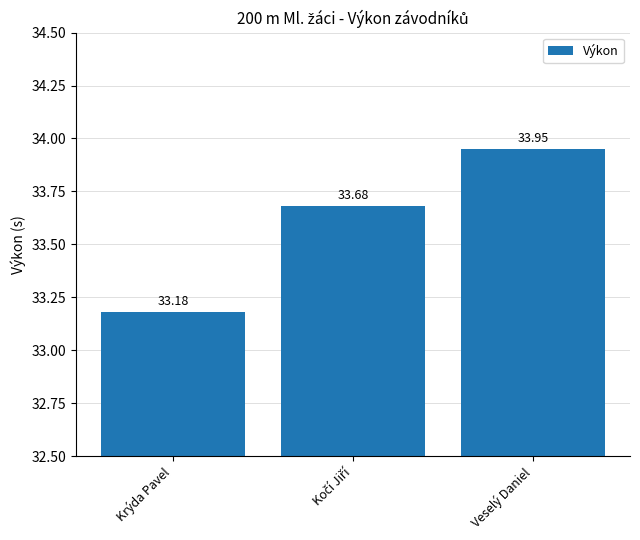

What is the average value?

33.6